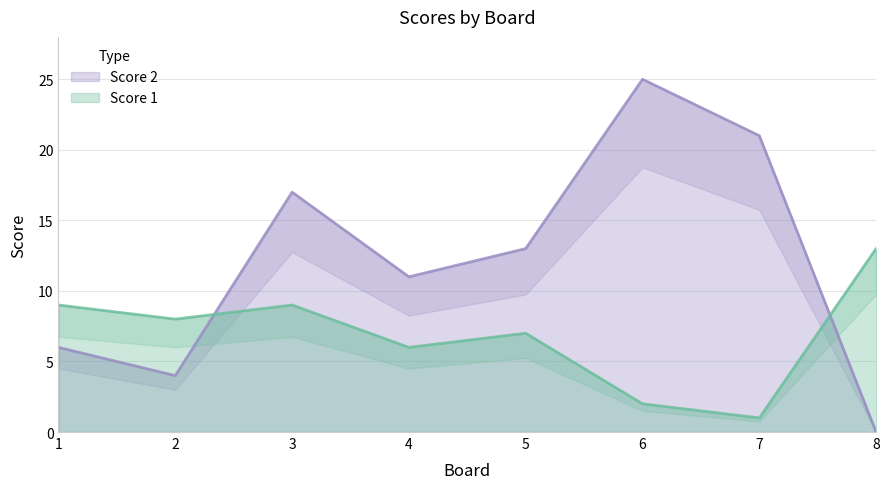

Is the value of Score 2 at 5 greater than the value of Score 1 at 2?

Yes